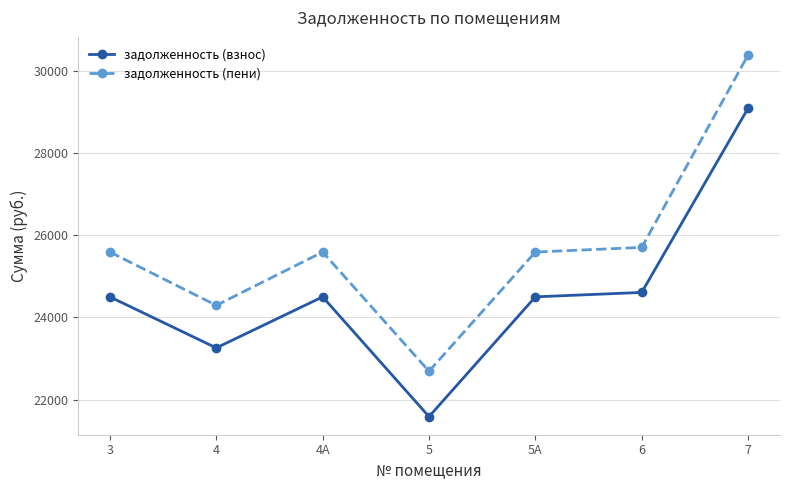

What value does the задолженность (пени) series have at 4А?

25591.1